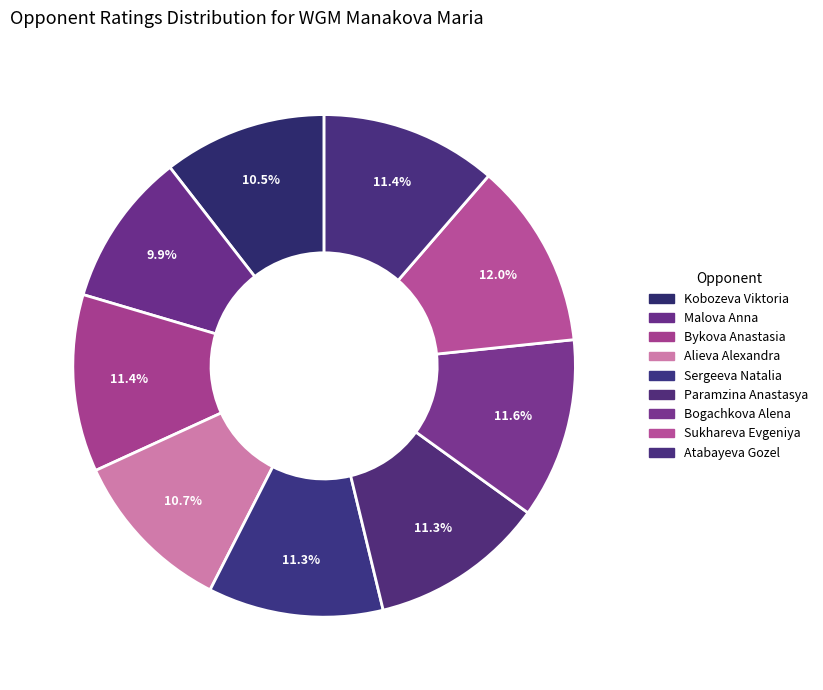

Is Bykova Anastasia the majority of the pie?

No